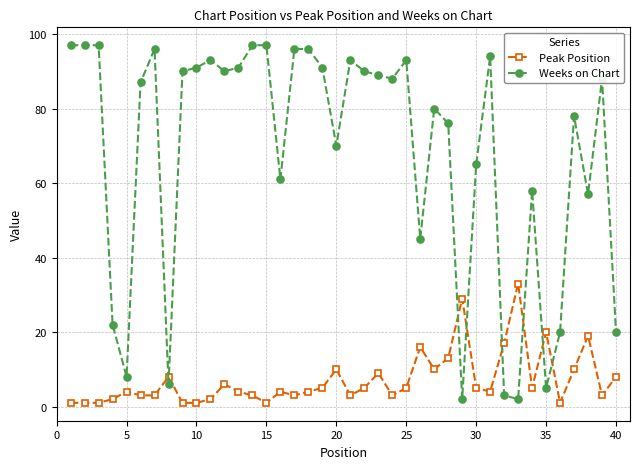

Does the chart have visible grid lines?

Yes